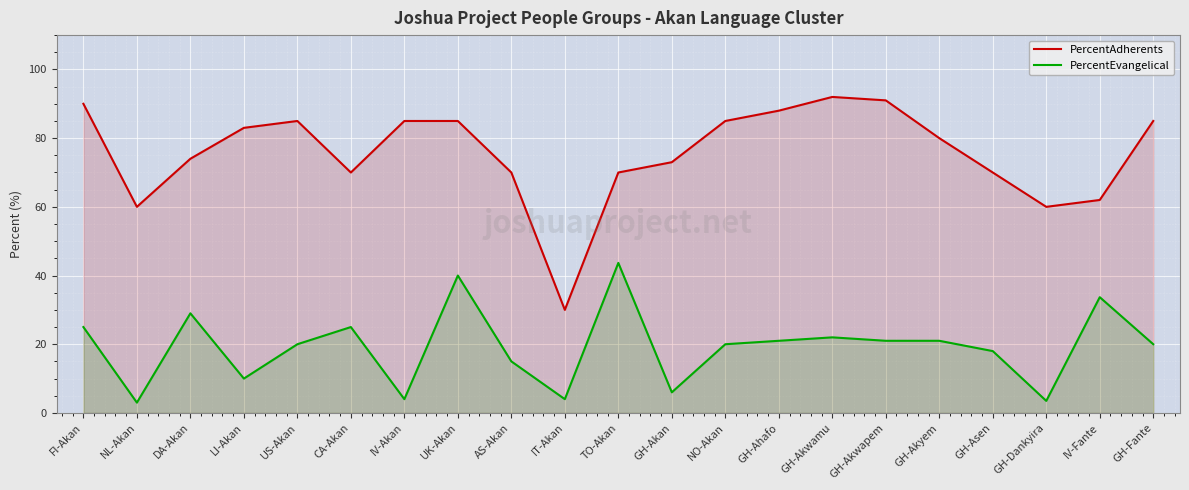

How many series are shown in this chart?

2